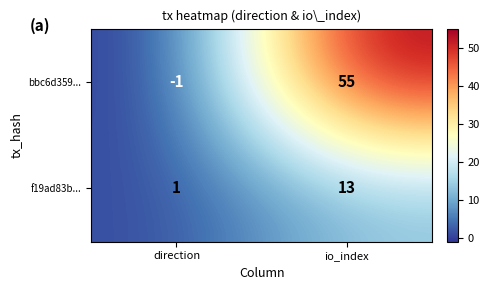

At how many categories does at least one series exceed 5?

1